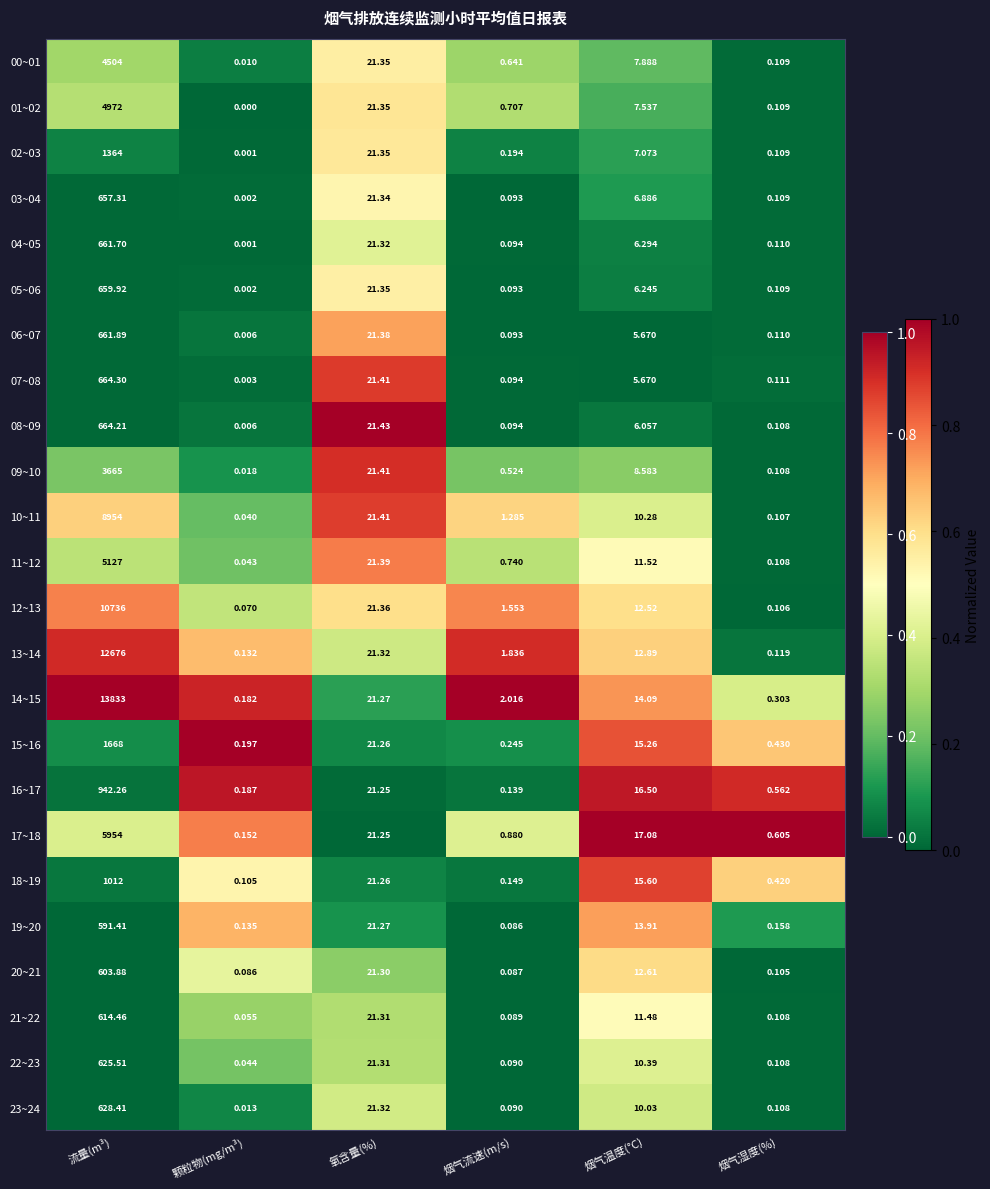

Count the number of data series in this chart.

24